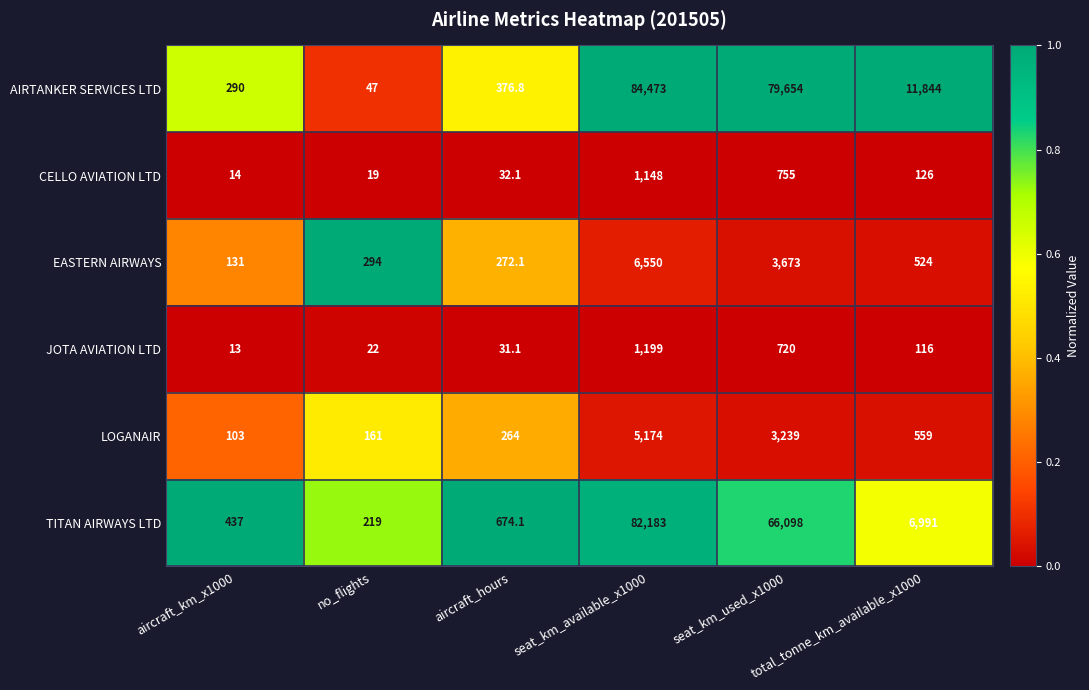

What is the lowest value of the LOGANAIR series?

103.0